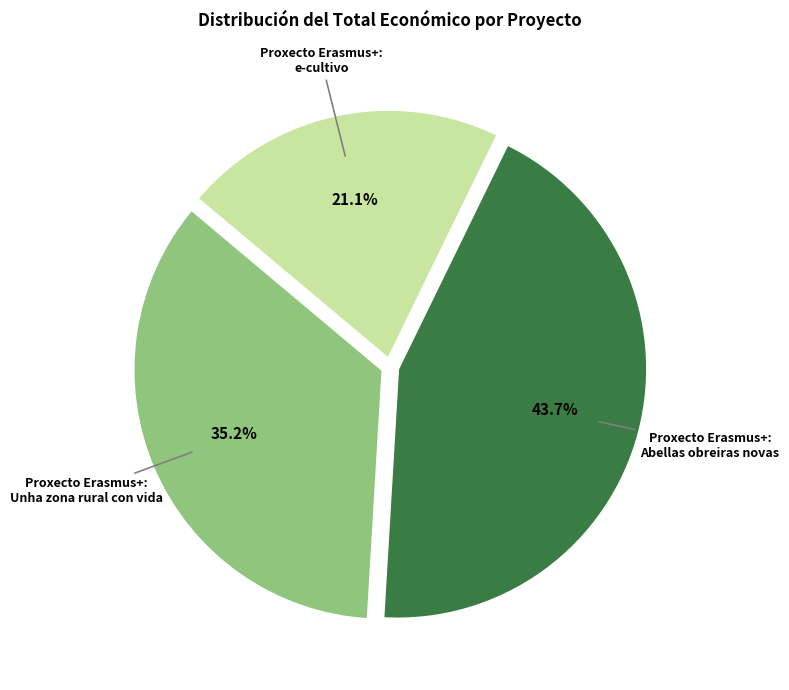

Is there any slice that represents more than half of the pie?

No